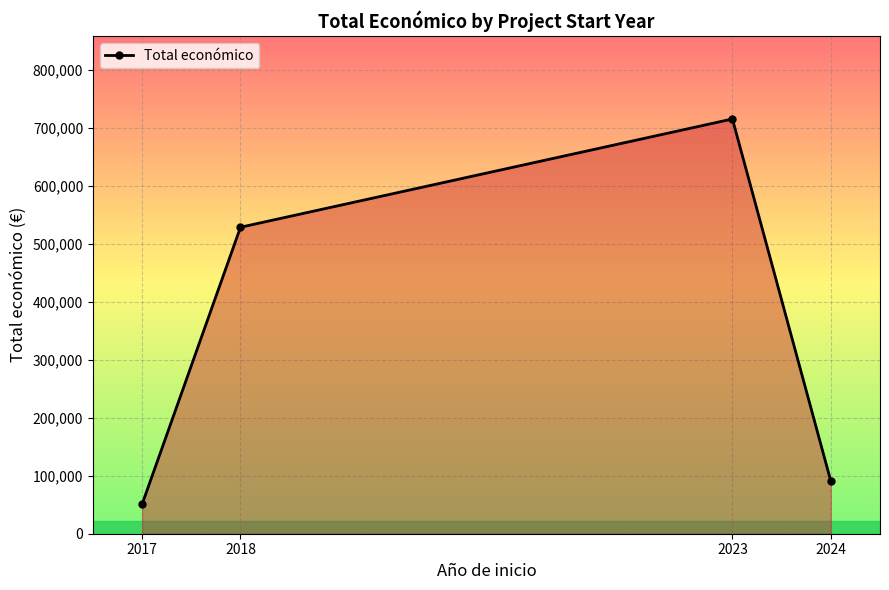

List the labels in order of value, largest first.

2023, 2018, 2024, 2017